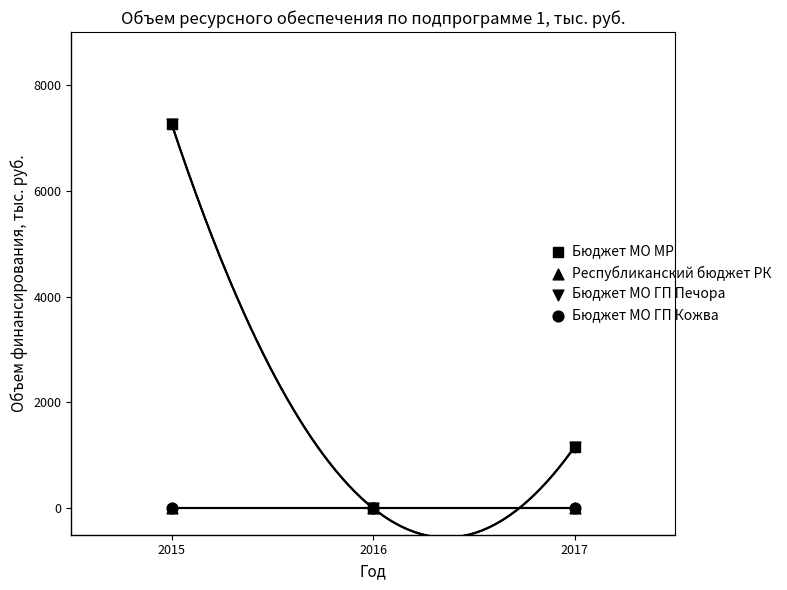

Which series has the largest Y range (max minus min)?

Бюджет МО МР